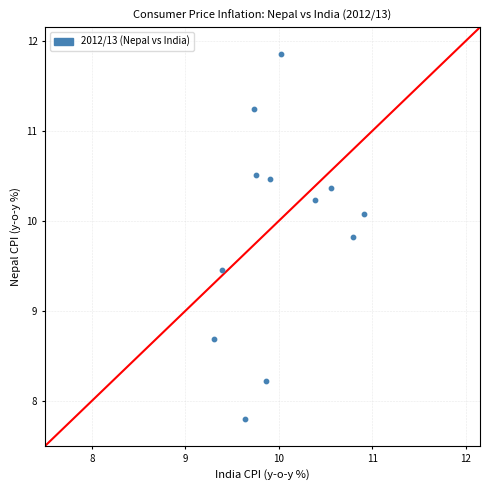

What Y value in the scatter plot is closest to 9?

8.7